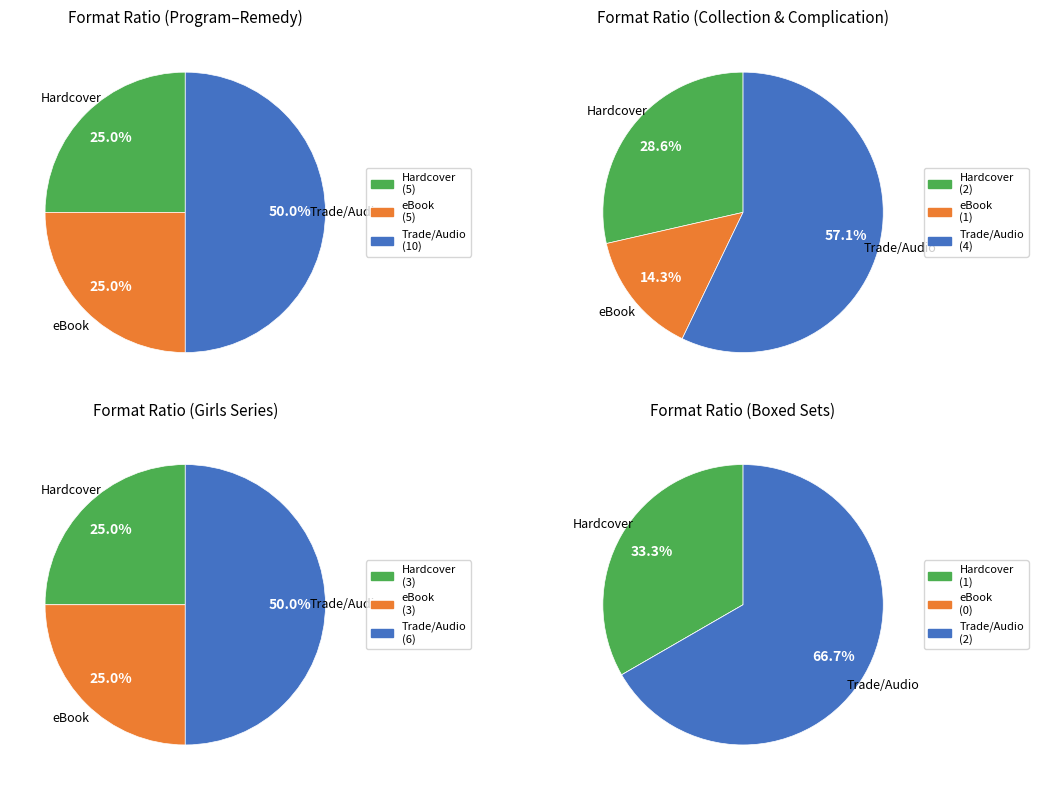

Is it true that eBook is 41% of the pie?

False